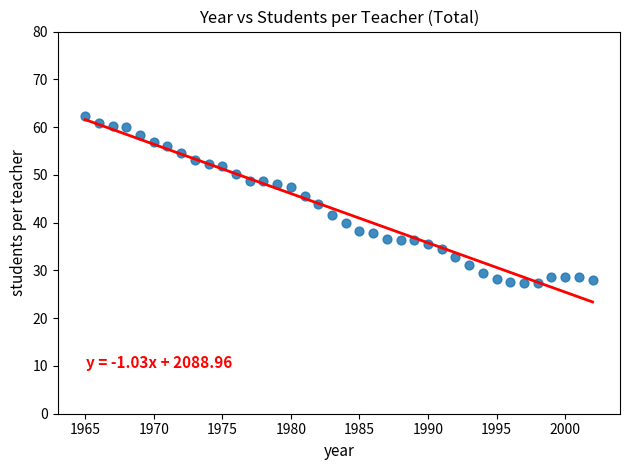

What is the range of Y values (max minus min)?

35.1